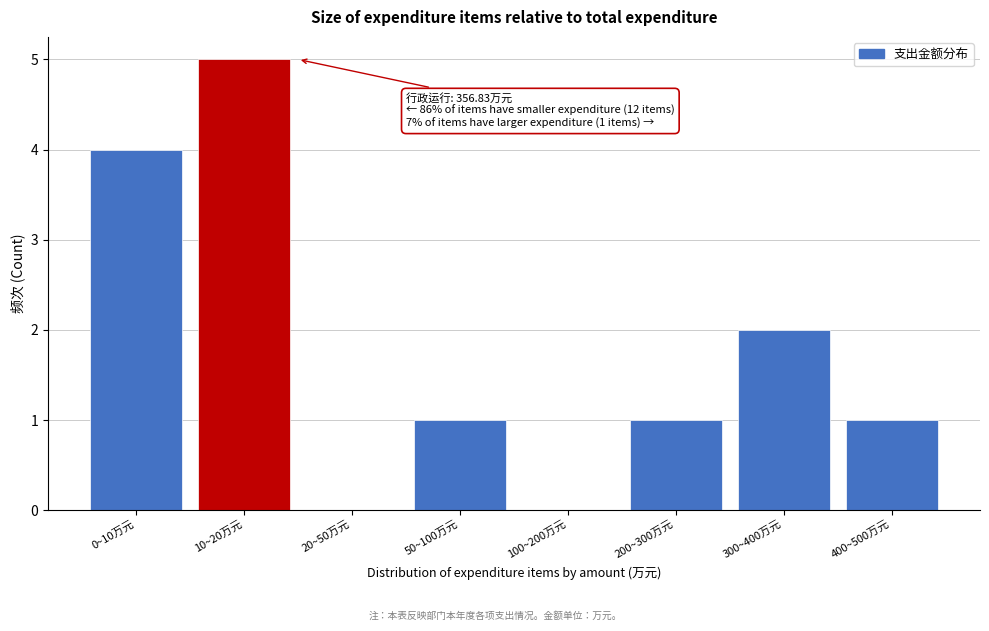

Reading left to right, extract all data points from this chart.

0~10万元=4	10~20万元=5	20~50万元=0	50~100万元=1	100~200万元=0	200~300万元=1	300~400万元=2	400~500万元=1